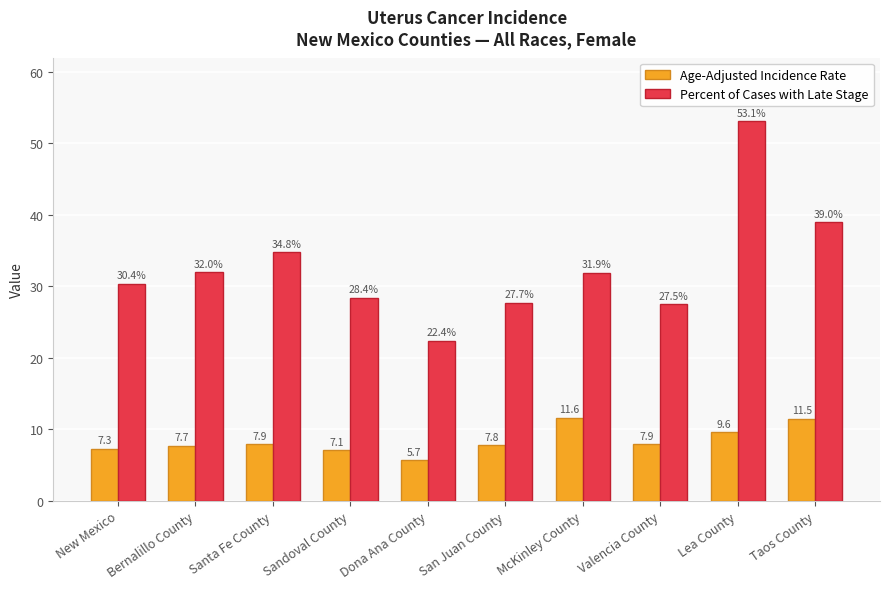

What is the average value of the Age-Adjusted Incidence Rate series?

8.4